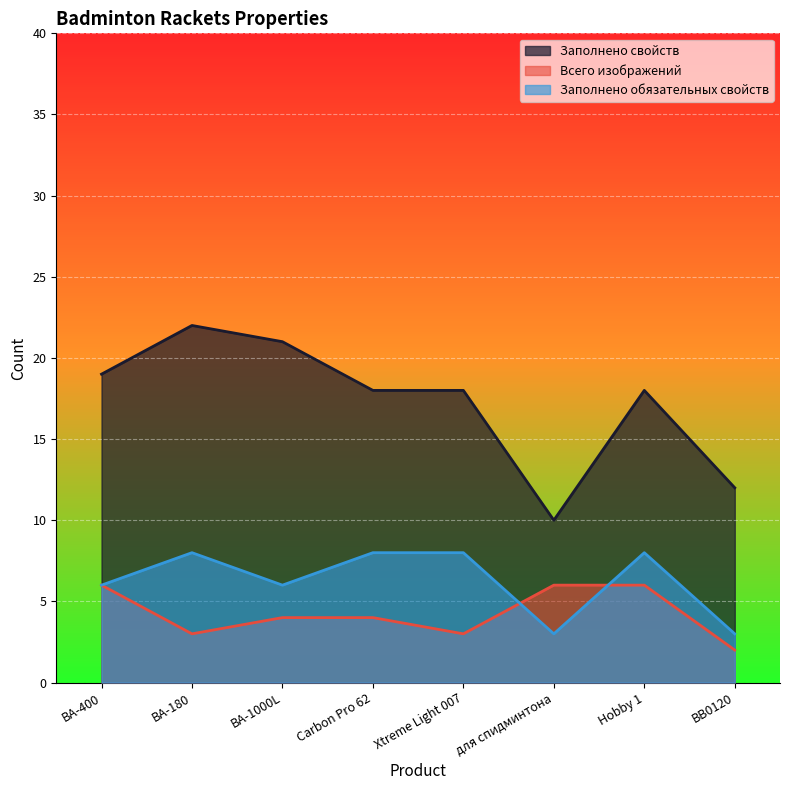

How many lines are shown in the chart?

3